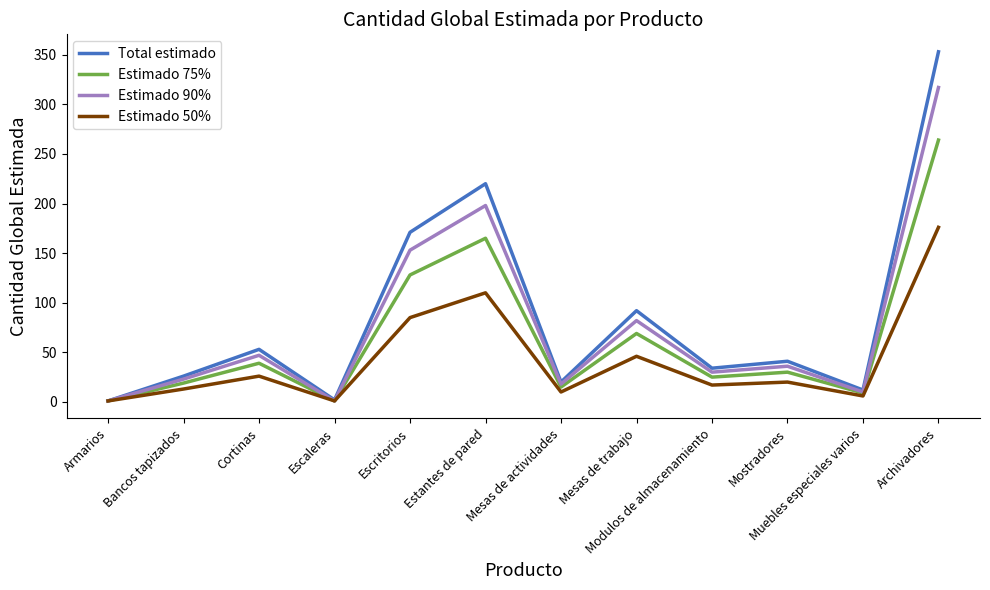

What is the lowest value of the Total estimado series?

1